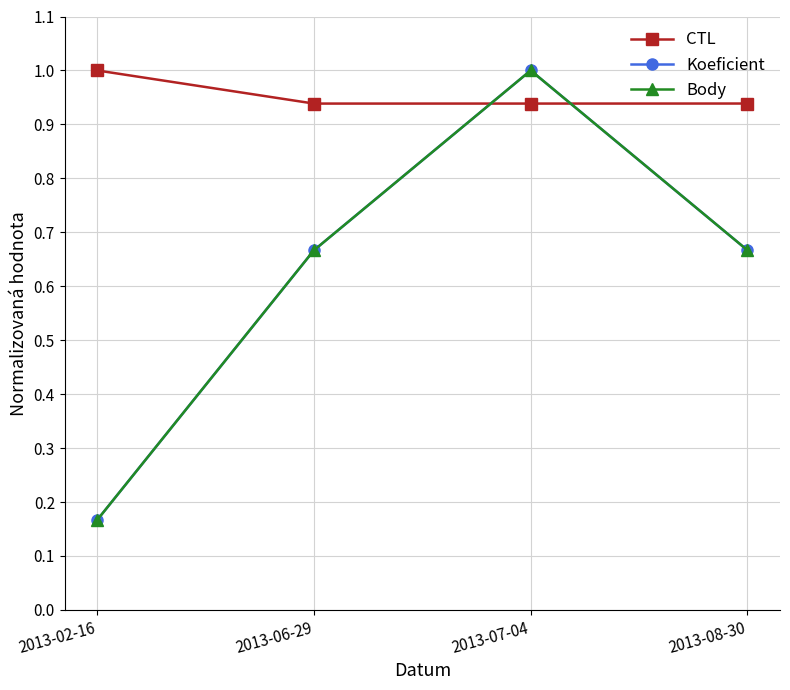

At which label is Body closest to 0?

2013-02-16